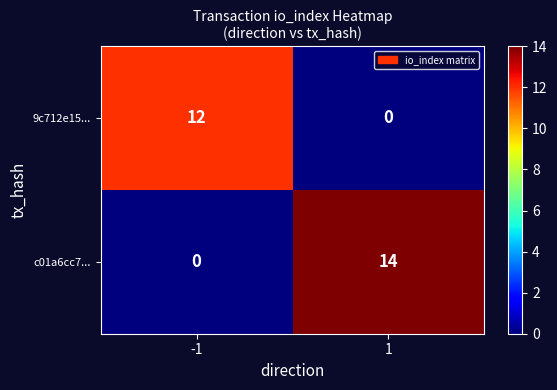

What is the total value across all series at 1?

14